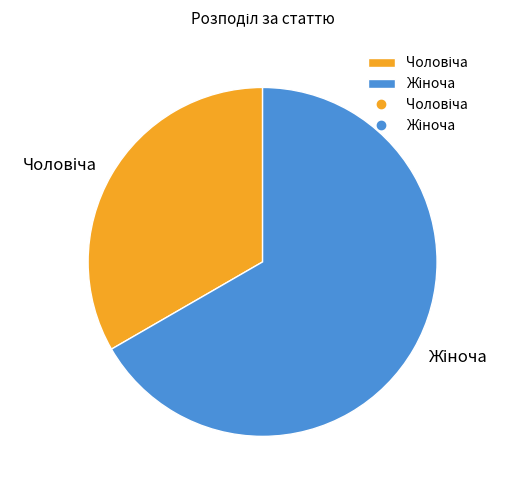

Is there a majority slice in this chart?

Yes